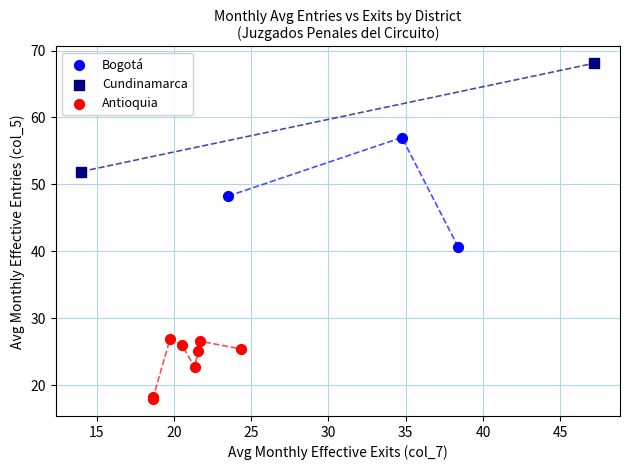

Which series contains the lowest Y value?

Antioquia